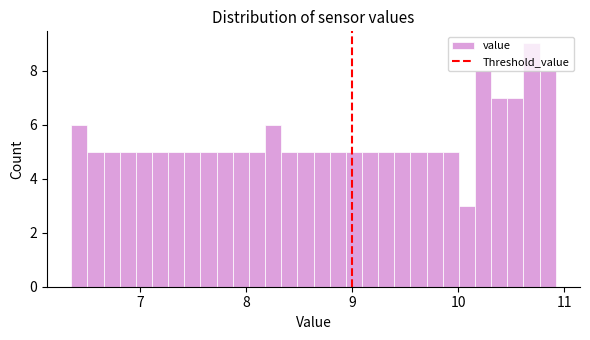

Read against the x-axis, roughly where is the centre of the tallest bar?

10.7